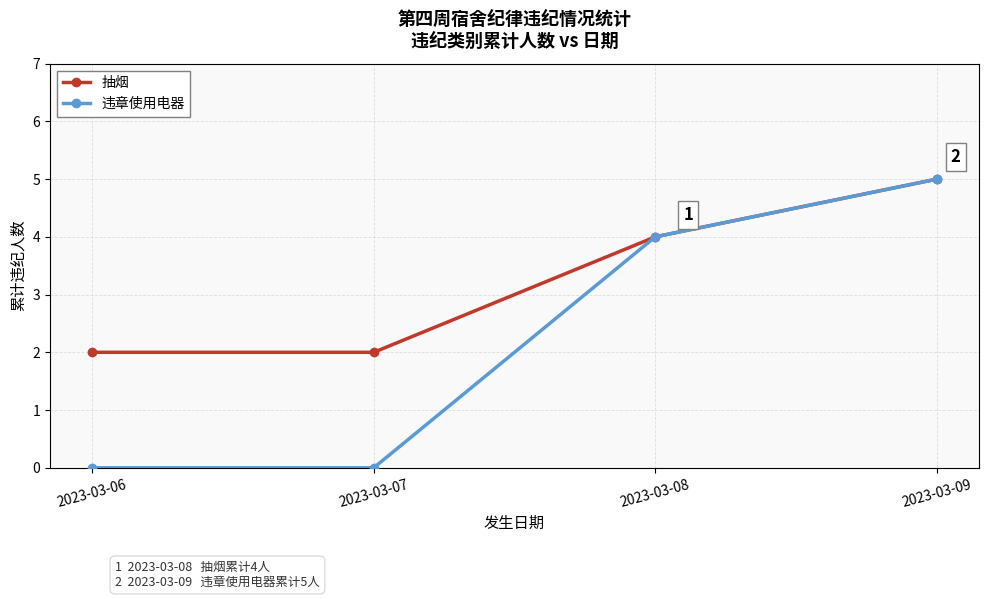

Which series changed the most between 2023-03-07 and 2023-03-08?

违章使用电器